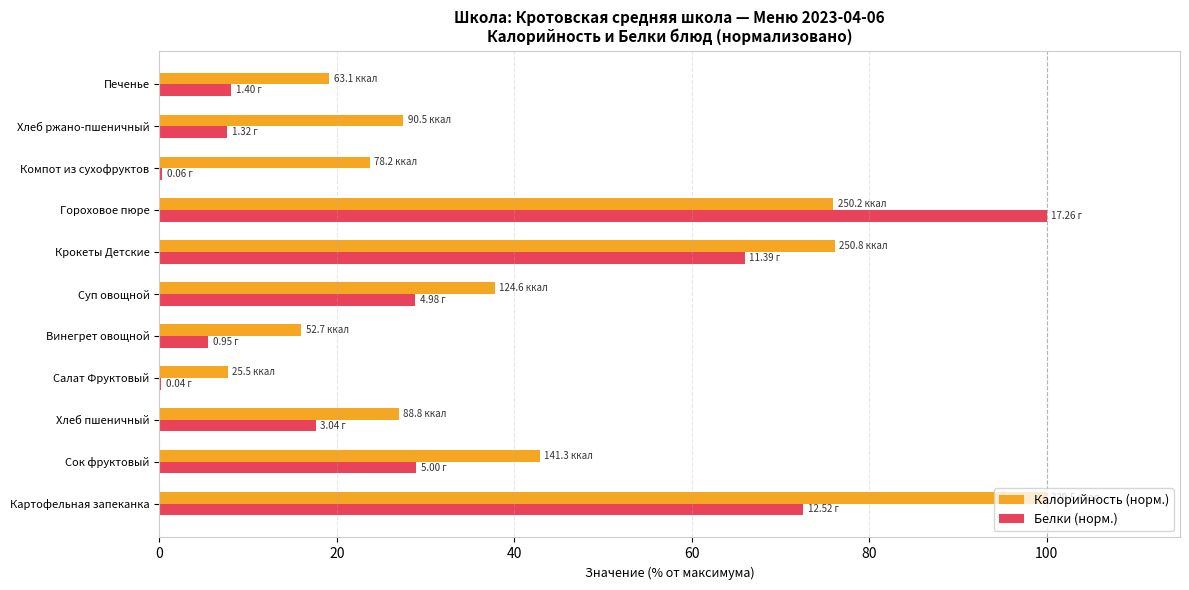

Between Крокеты Детские and Хлеб ржано-пшеничный, which series saw the biggest shift?

Белки (норм.)